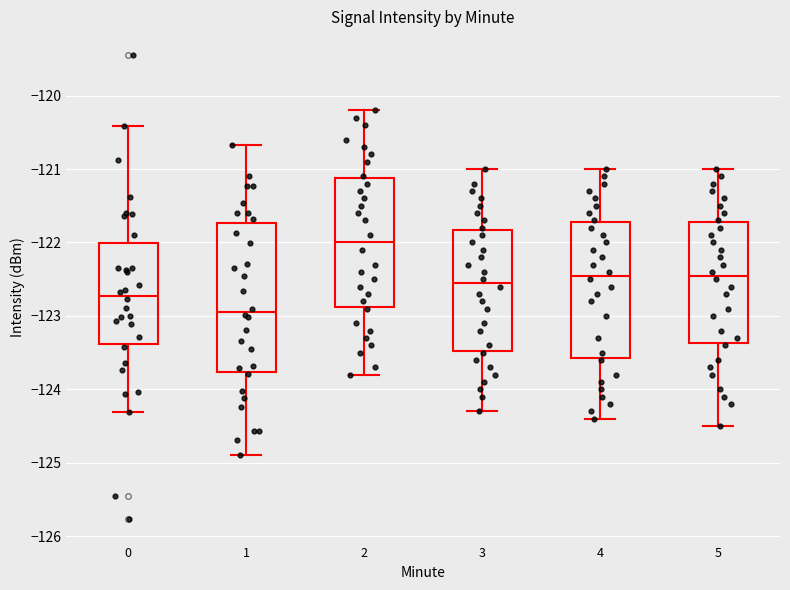

Where is the upper edge of the box at x = 5 on the y-axis? The values are not printed on the chart, so give them approximately, as read against the axis.

-121.7